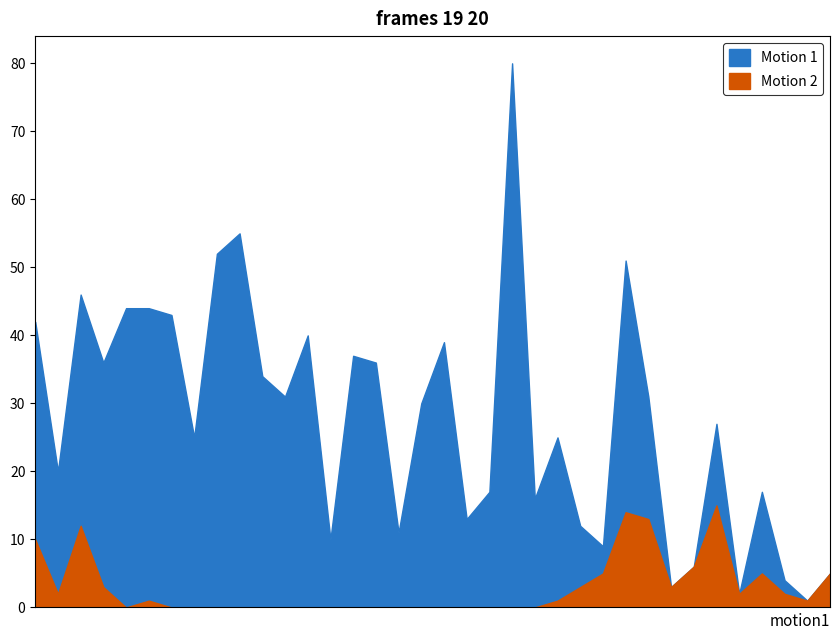

How many values in the Motion 2 series are below 1?

18